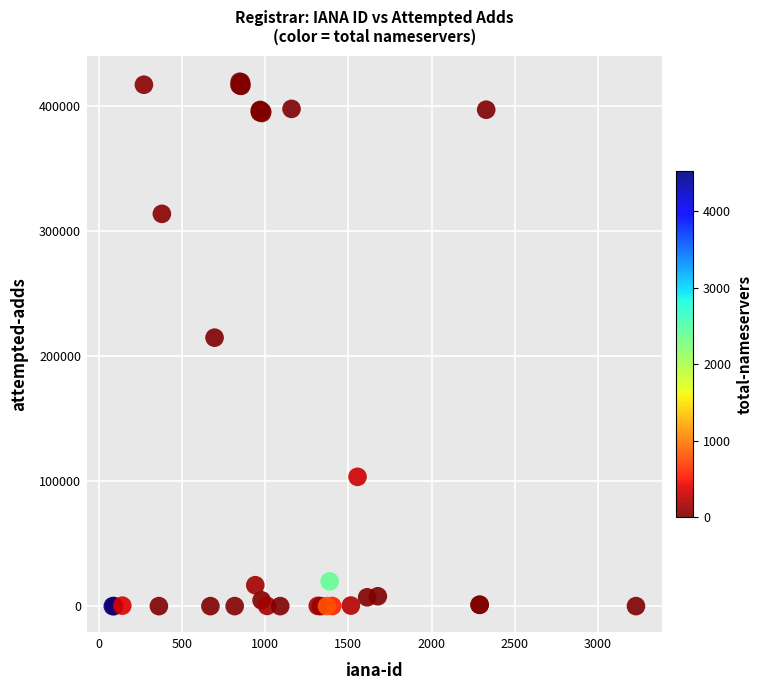

What Y value in the scatter plot is closest to 209791?

214816